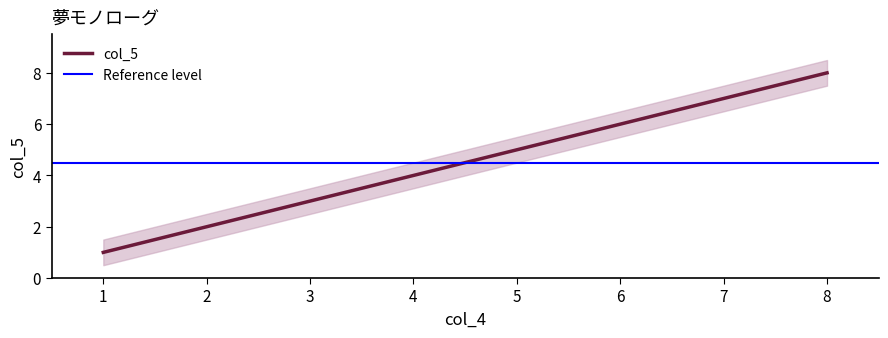

The value of col_5 at 6 is 3. True or false?

False